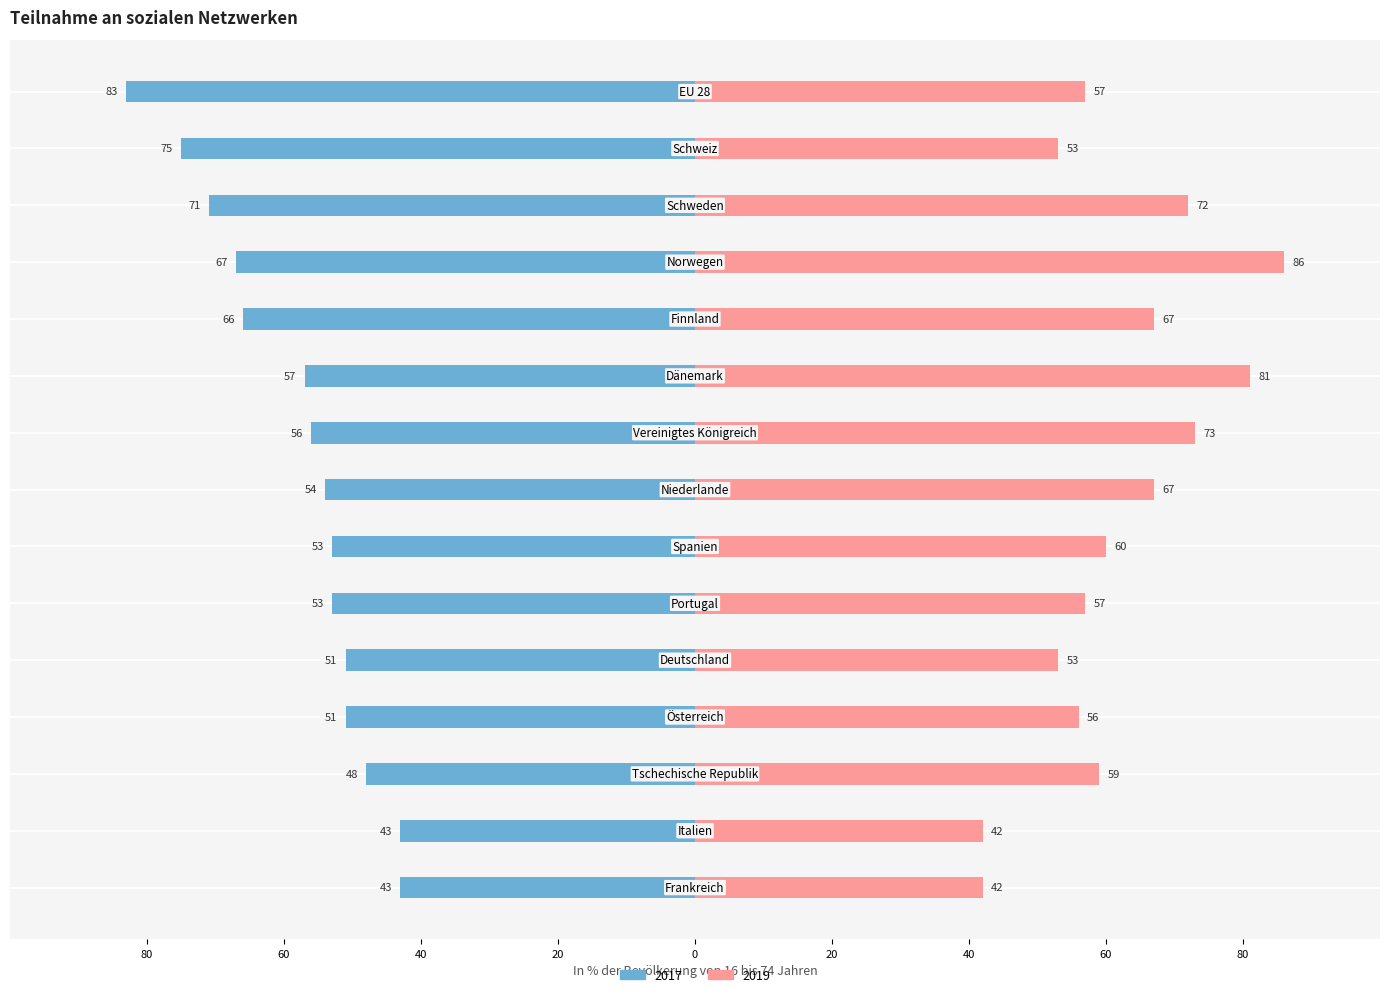

What are all the series names shown in the legend?

2017, 2019